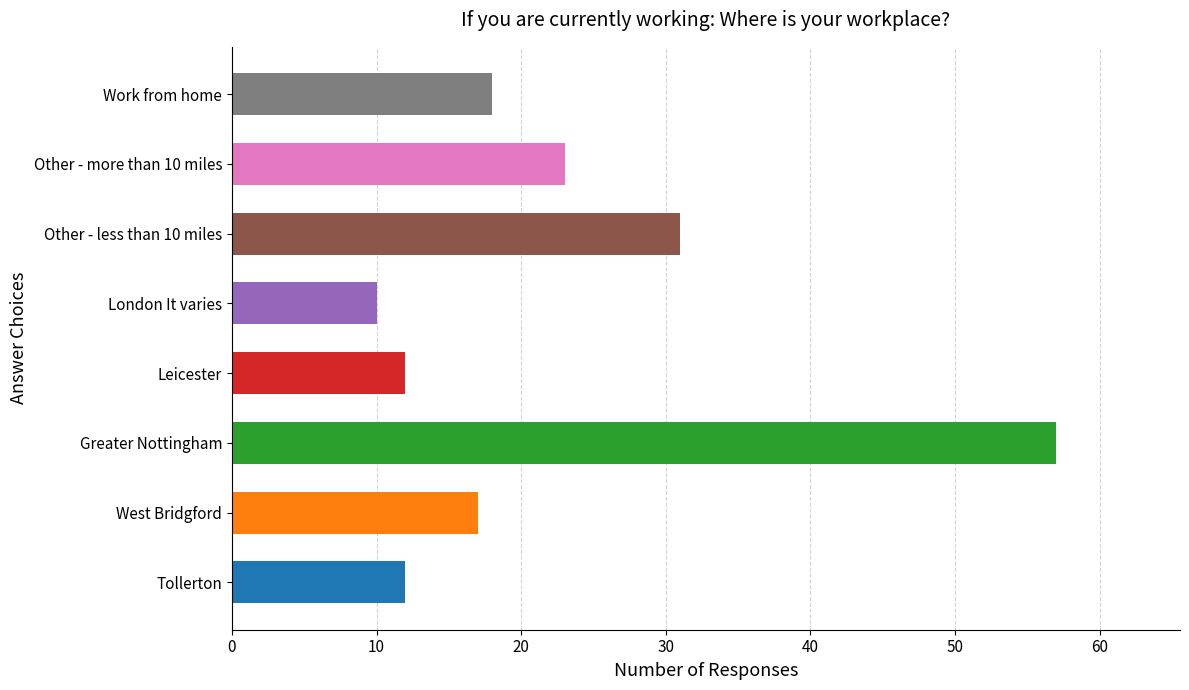

What is the difference between the maximum and minimum values?

47